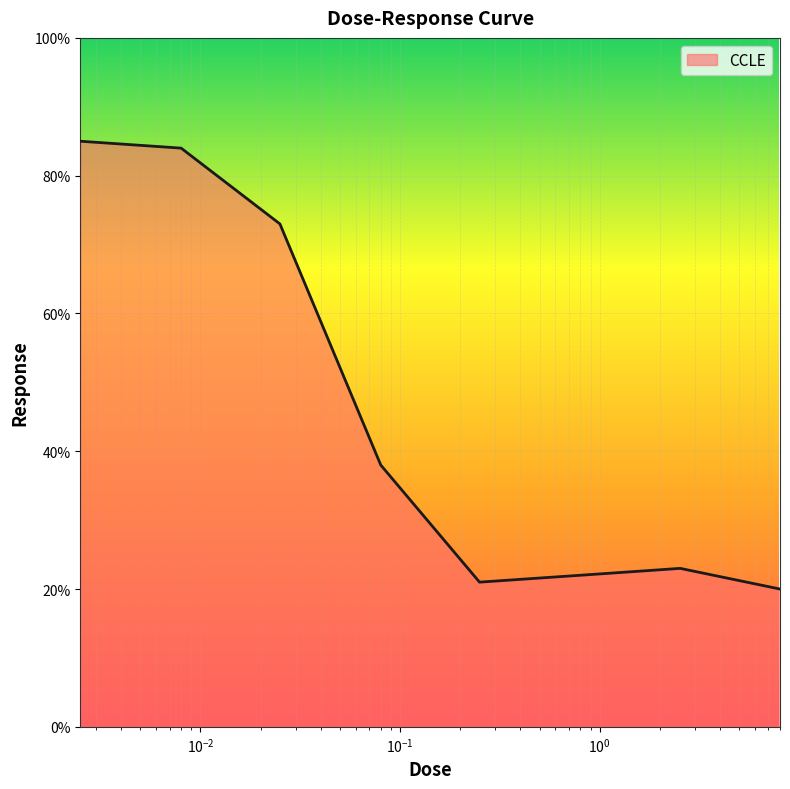

What is the maximum value shown in the chart?

85